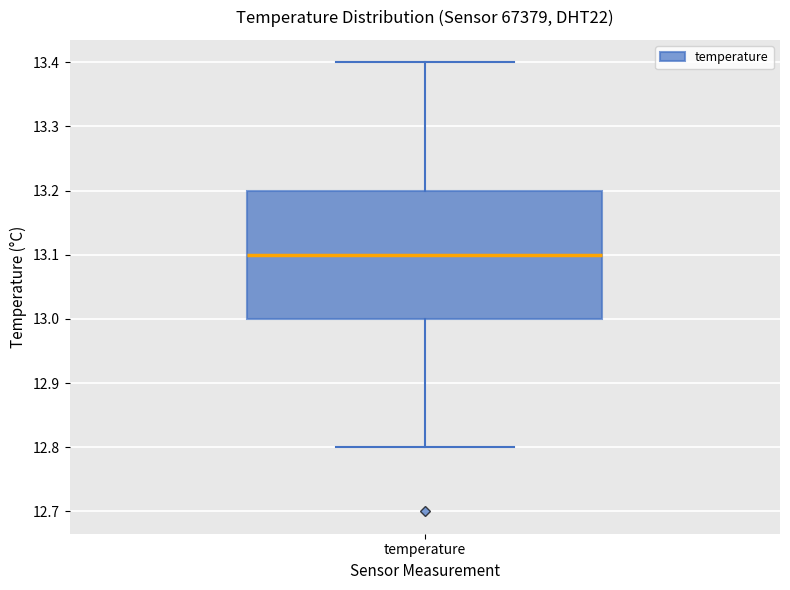

Transcribe this box plot: give where the median line is, the range the box spans, and where the two whiskers end, as read against the y-axis. The values are not printed on the chart, so give them approximately, as read against the axis.

median 13.1, box 13.0 to 13.2, whiskers 12.8 to 13.4